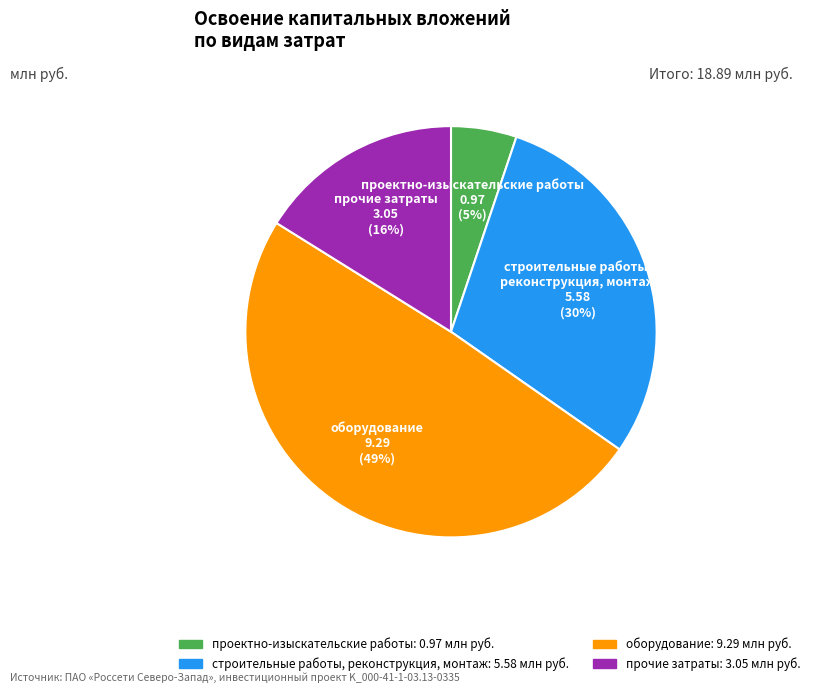

The оборудование slice represents 49% of the pie. True or false?

True